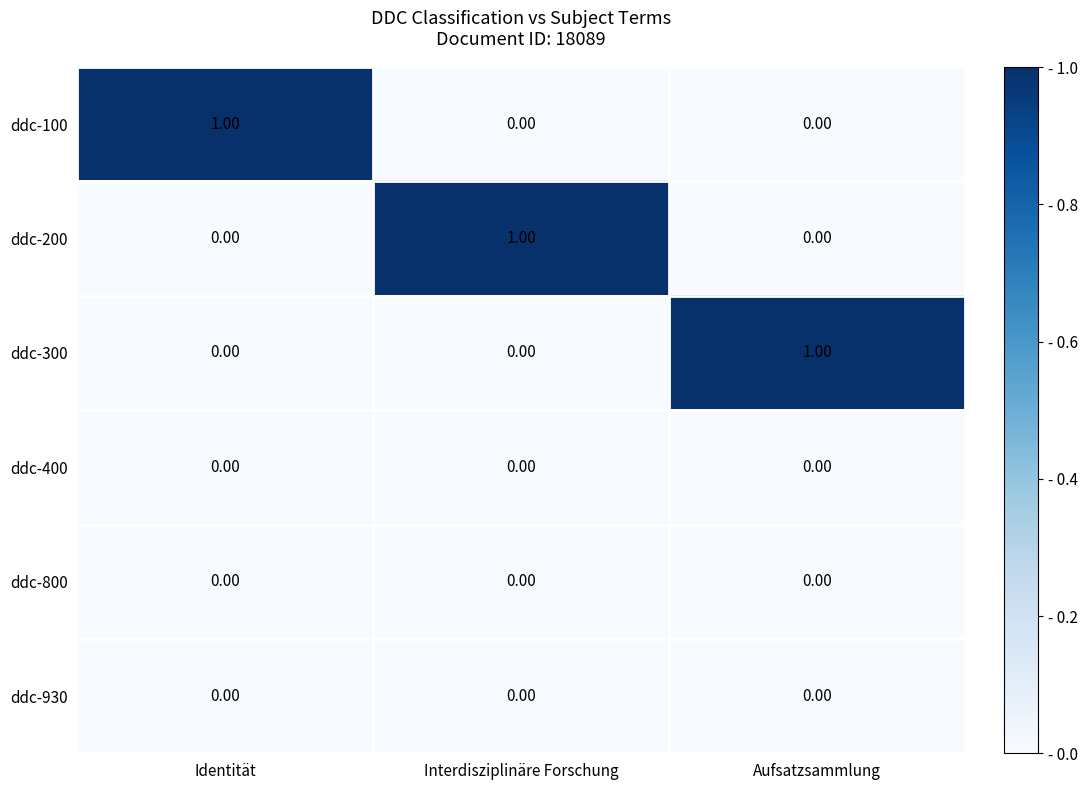

At how many categories does at least one series exceed 0?

3